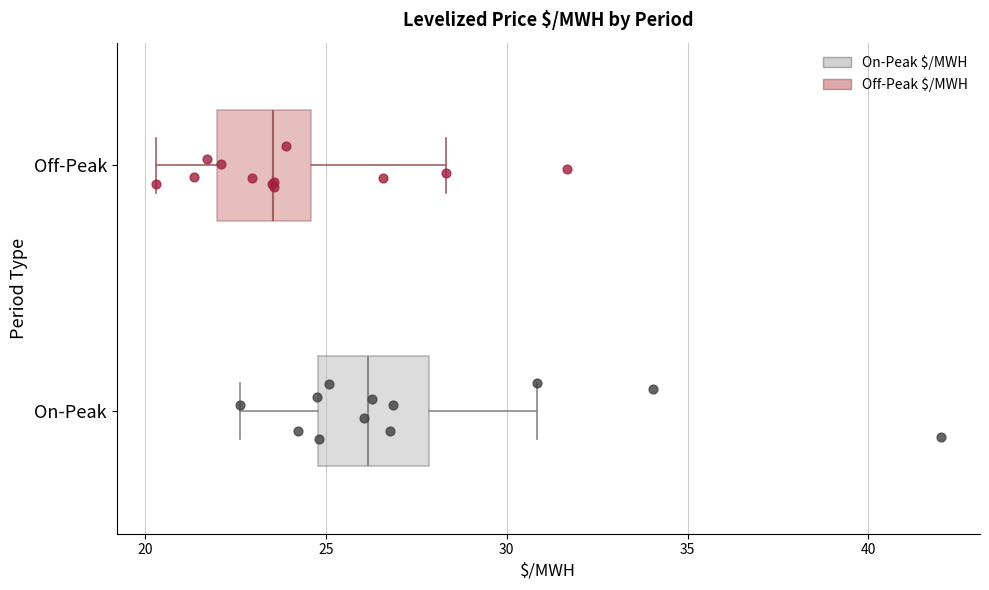

Reading bottom to top, read every box against the x-axis: the position of its median line, the range the box covers, and the ends of its whiskers. The values are not printed on the chart, so give them approximately, as read against the axis.

On-Peak: median 26.0, box 25.0 to 28.0, whiskers 22.5 to 31.0
Off-Peak: median 23.5, box 22.0 to 24.5, whiskers 20.5 to 28.5